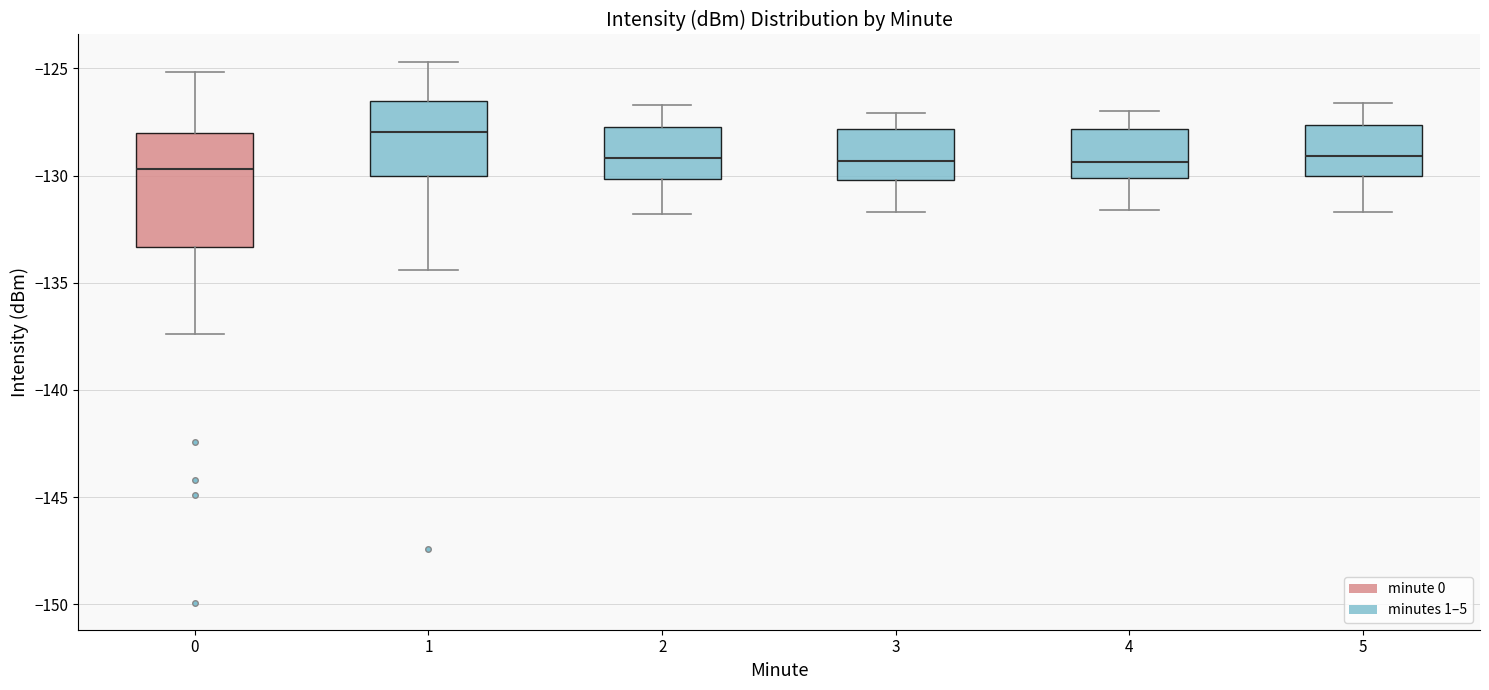

Reading left to right, read every box against the y-axis: the position of its median line, the range the box covers, and the ends of its whiskers. The values are not printed on the chart, so give them approximately, as read against the axis.

0: median -129.5, box -133.5 to -128.0, whiskers -137.5 to -125.0
1: median -128.0, box -130.0 to -126.5, whiskers -134.5 to -124.5
2: median -129.0, box -130.0 to -127.5, whiskers -132.0 to -126.5
3: median -129.5, box -130.0 to -128.0, whiskers -131.5 to -127.0
4: median -129.5, box -130.0 to -128.0, whiskers -131.5 to -127.0
5: median -129.0, box -130.0 to -127.5, whiskers -131.5 to -126.5